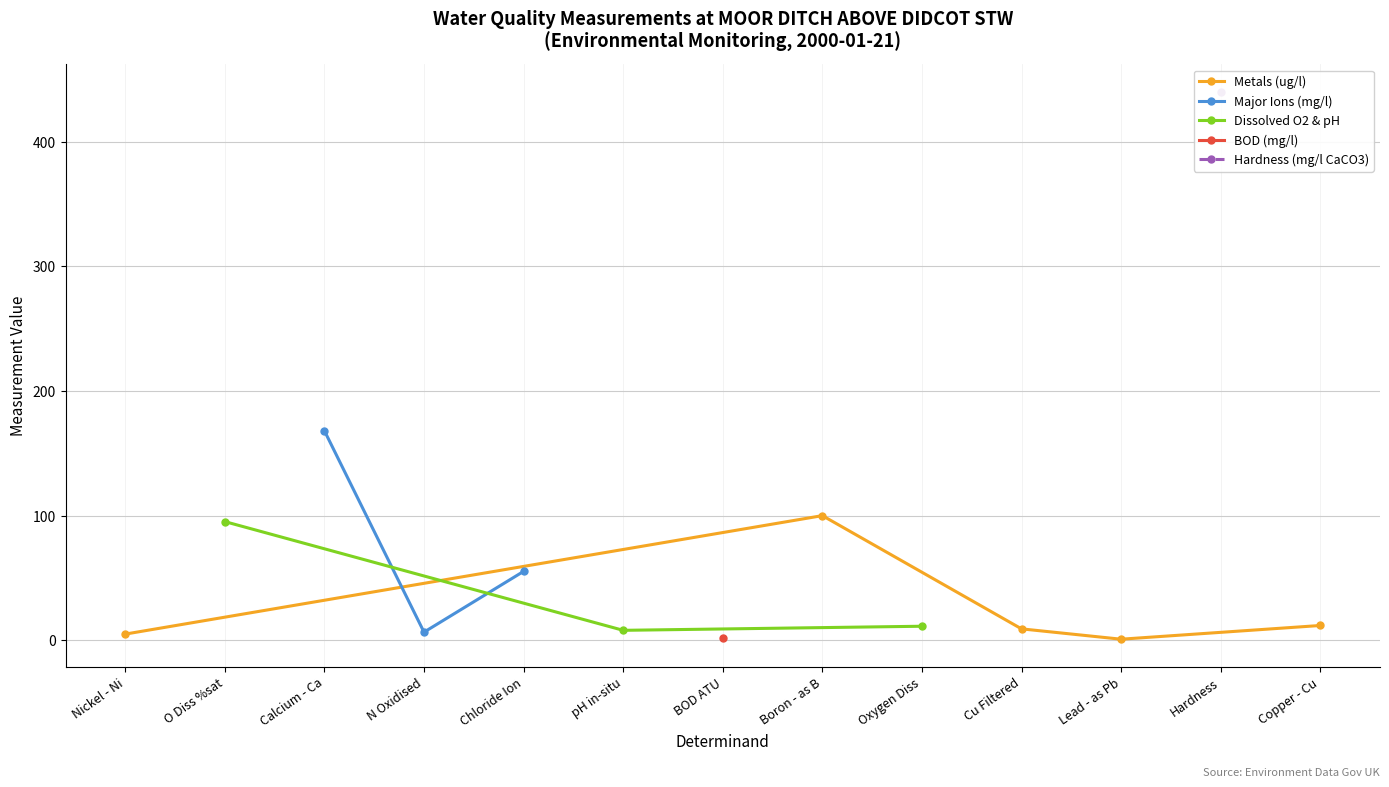

True or false: N Oxidised has more than 1 interior local peaks.

False